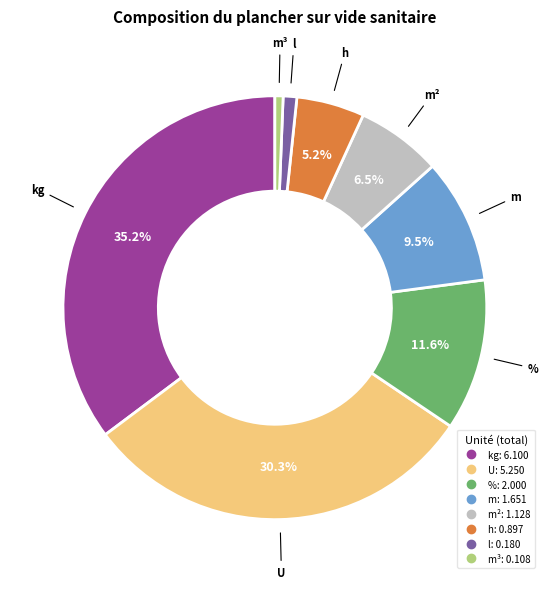

Is there any slice that represents more than half of the pie?

No